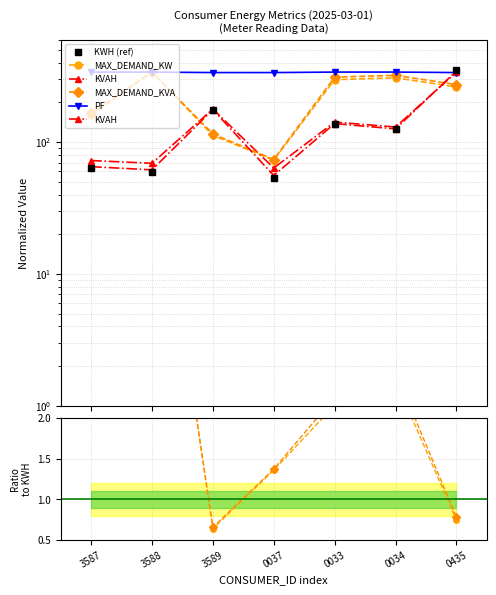

Reading right to left, transcribe all the data shown in this chart.

KWH (ref): 0435=350.0	0034=125.1	0033=138.1	0037=53.8	3589=175.6	3588=59.8	3587=63.5
MAX_DEMAND_KW: 0435=0.7	0034=2.5	0033=2.2	0037=1.4	3589=0.6	3588=5.7	3587=2.5
KVAH: 0435=347.0	0034=125.9	0033=138.4	0037=55.8	3589=176.6	3588=61.6	3587=65.2
MAX_DEMAND_KVA: 0435=0.8	0034=2.6	0033=2.3	0037=1.4	3589=0.7	3588=5.7	3587=2.6
PF: 0435=337.2	0034=340.0	0033=340.0	0037=337.2	3589=337.2	3588=340.0	3587=340.0